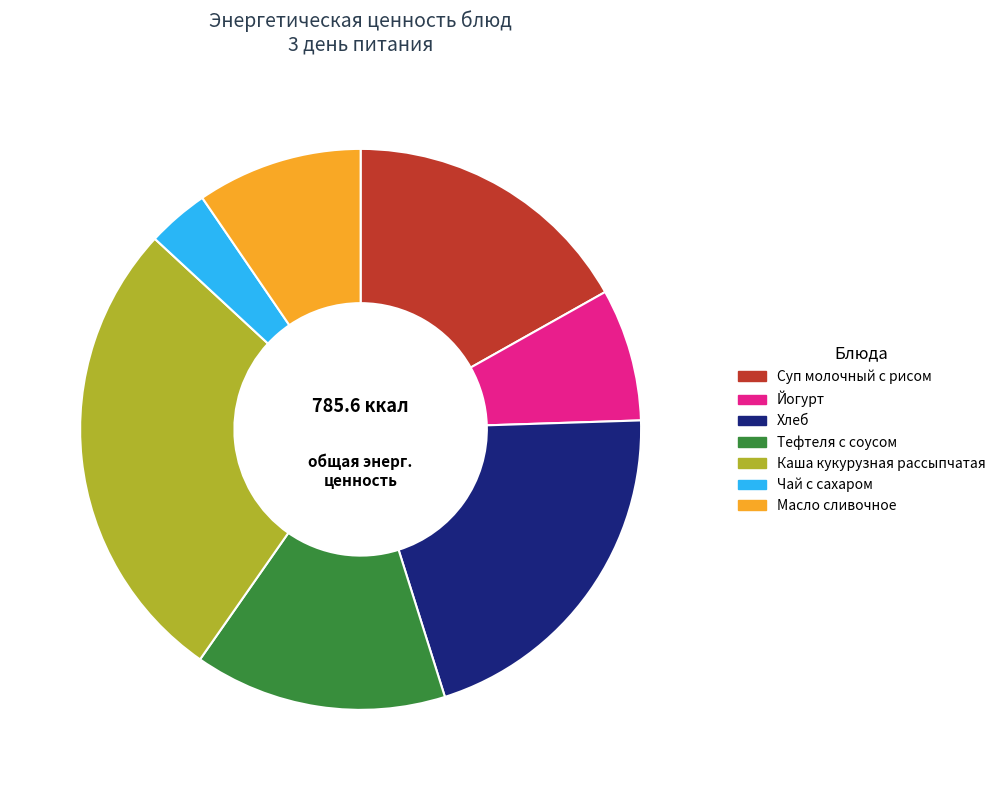

Count the number of slices in the pie.

7